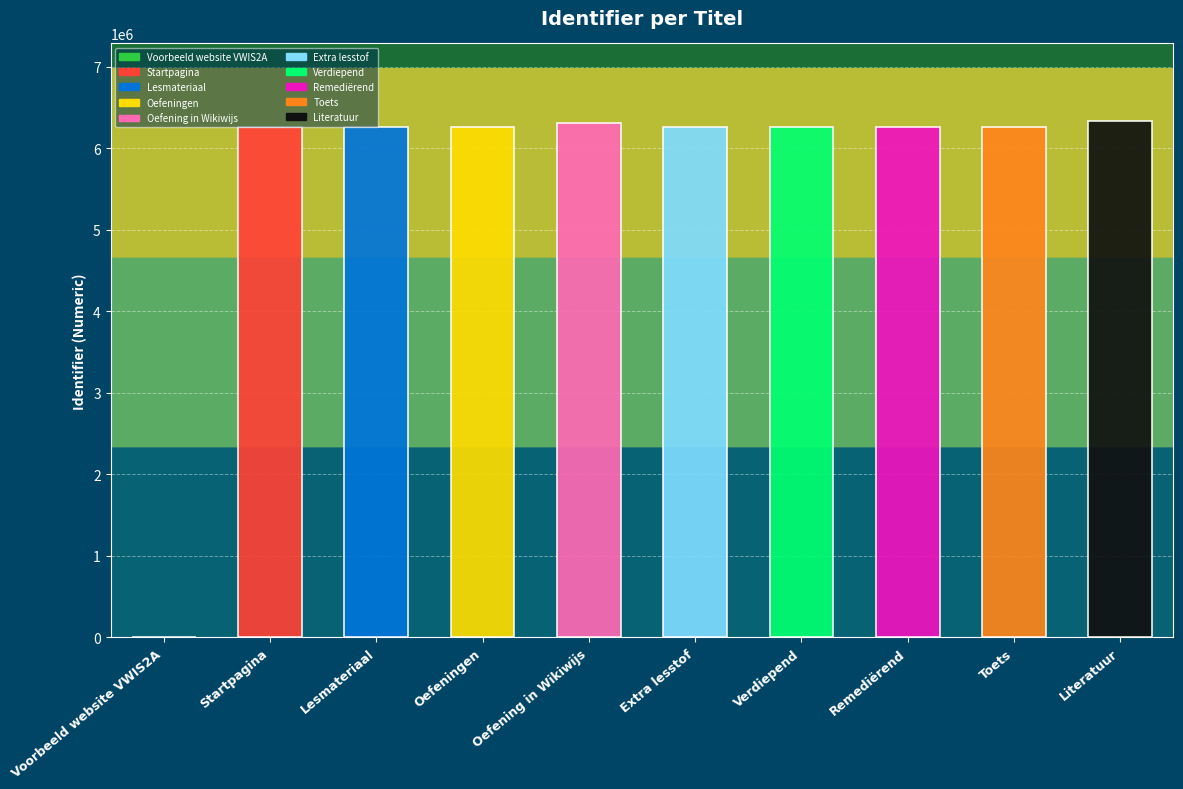

At which label does the data first exceed 6267803?

Oefening in Wikiwijs